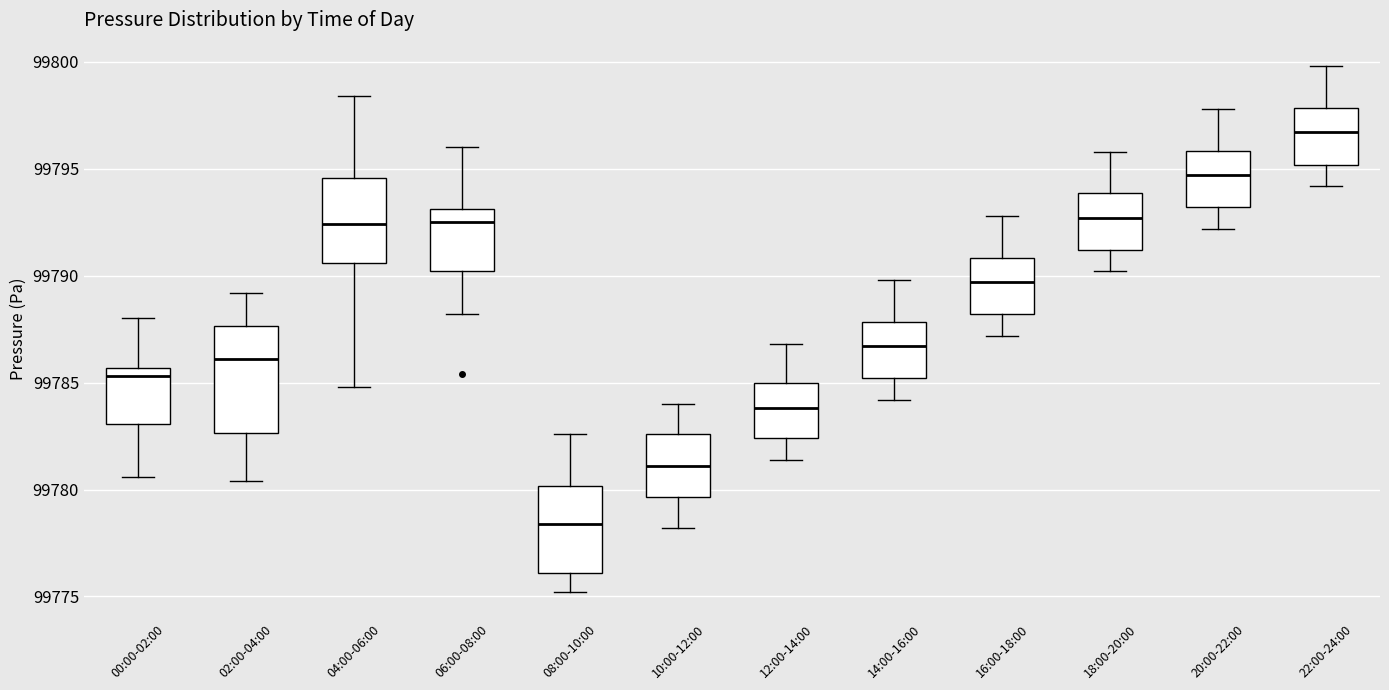

Reading left to right, transcribe this box plot: for each box, give where its median line is, the range the box spans, and where its two whiskers end, as read against the y-axis. The values are not printed on the chart, so give them approximately, as read against the axis.

00:00-02:00: median 99785.5 (just below the box's upper edge), box 99783.0 to 99785.5, whiskers 99780.5 to 99788.0
02:00-04:00: median 99786.0, box 99782.5 to 99787.5, whiskers 99780.5 to 99789.0
04:00-06:00: median 99792.5, box 99790.5 to 99794.5, whiskers 99785.0 to 99798.5
06:00-08:00: median 99792.5, box 99790.0 to 99793.0, whiskers 99788.0 to 99796.0
08:00-10:00: median 99778.5, box 99776.0 to 99780.0, whiskers 99775.0 to 99782.5
10:00-12:00: median 99781.0, box 99779.5 to 99782.5, whiskers 99778.0 to 99784.0
12:00-14:00: median 99784.0, box 99782.5 to 99785.0, whiskers 99781.5 to 99787.0
14:00-16:00: median 99786.5, box 99785.0 to 99788.0, whiskers 99784.0 to 99790.0
16:00-18:00: median 99789.5, box 99788.0 to 99791.0, whiskers 99787.0 to 99793.0
18:00-20:00: median 99792.5, box 99791.0 to 99794.0, whiskers 99790.0 to 99796.0
20:00-22:00: median 99794.5, box 99793.0 to 99796.0, whiskers 99792.0 to 99798.0
22:00-24:00: median 99796.5, box 99795.0 to 99798.0, whiskers 99794.0 to 99800.0